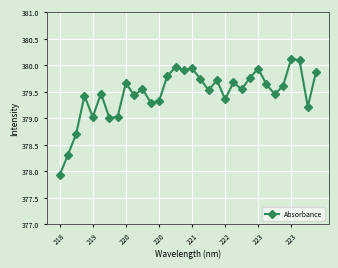

What is the sum of all values?

12143.0